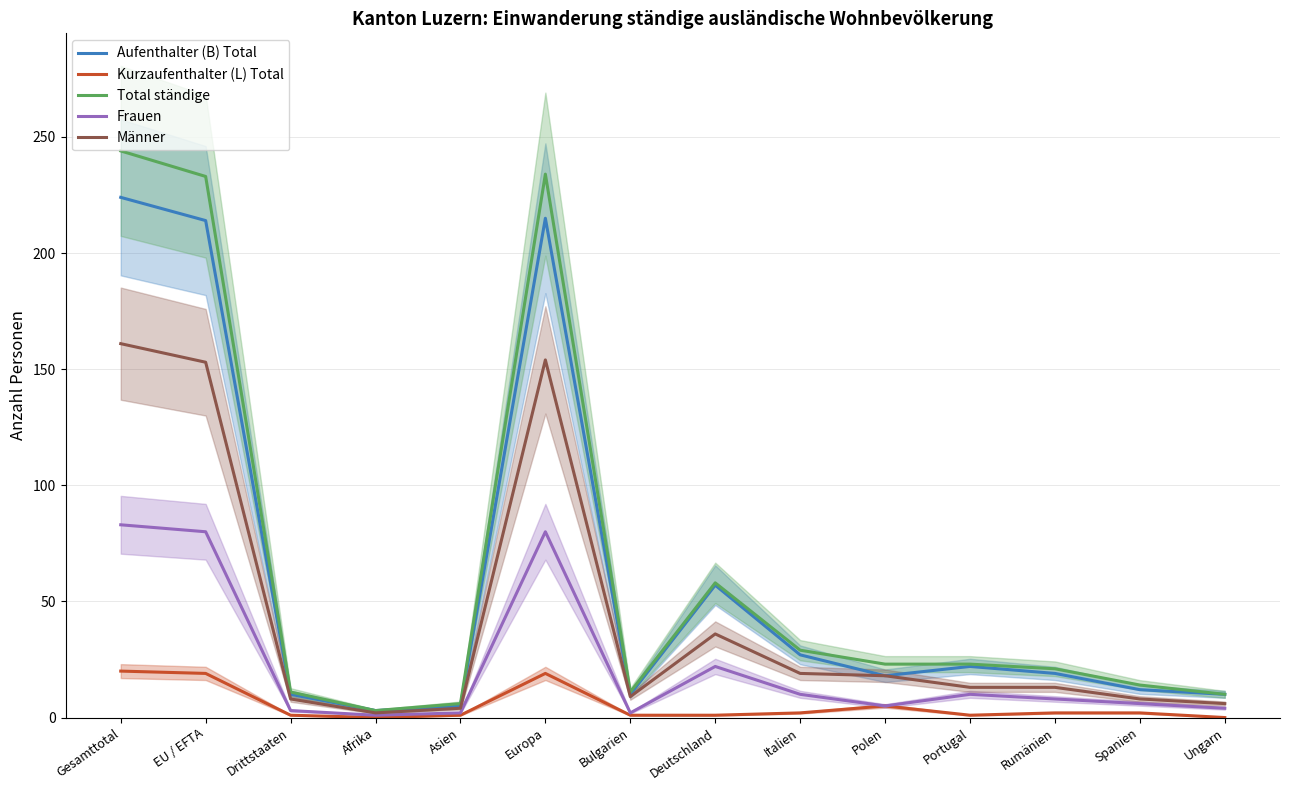

What is the sum of the Aufenthalter (B) Total values at Rumänien and Deutschland?

76